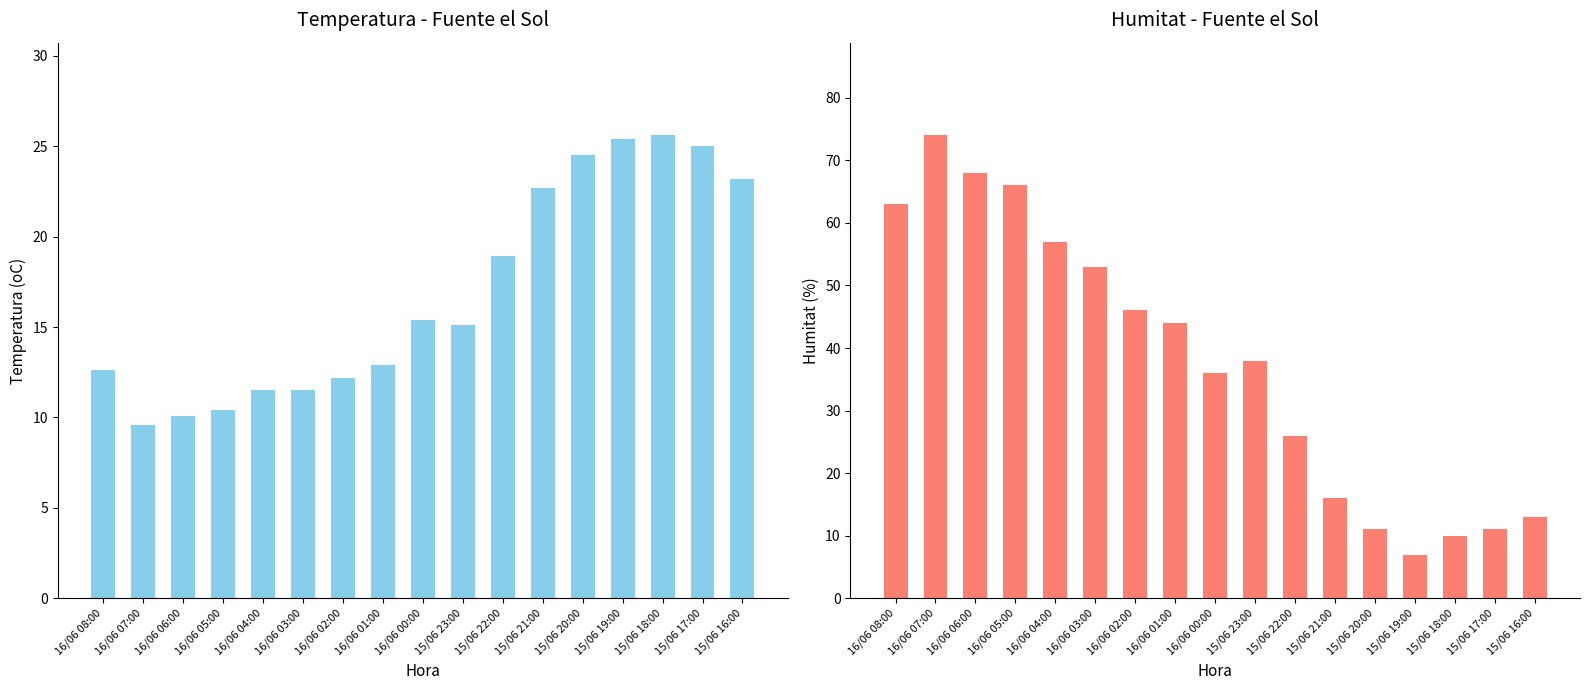

How many series are shown in this chart?

2